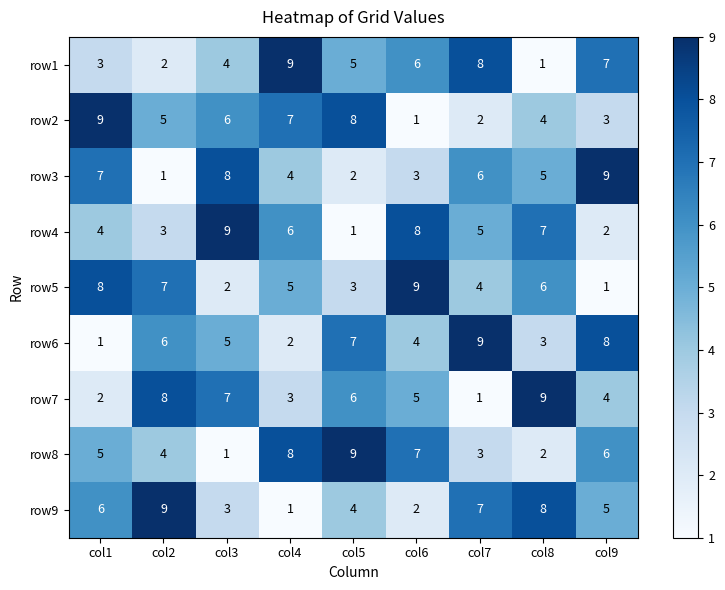

Which category has the highest value in the row5 series?

col6